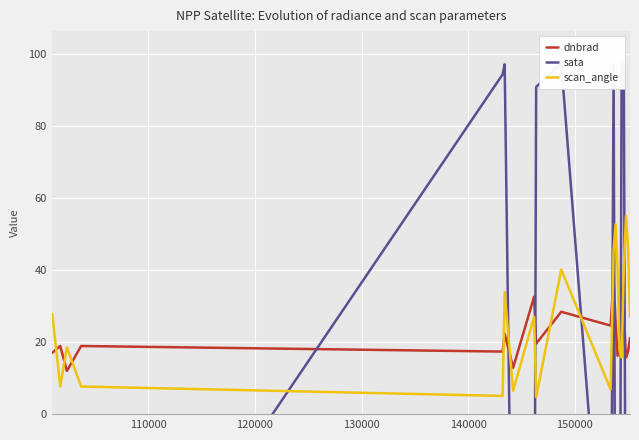

True or false: dnbrad and scan_angle intersect in this chart.

True